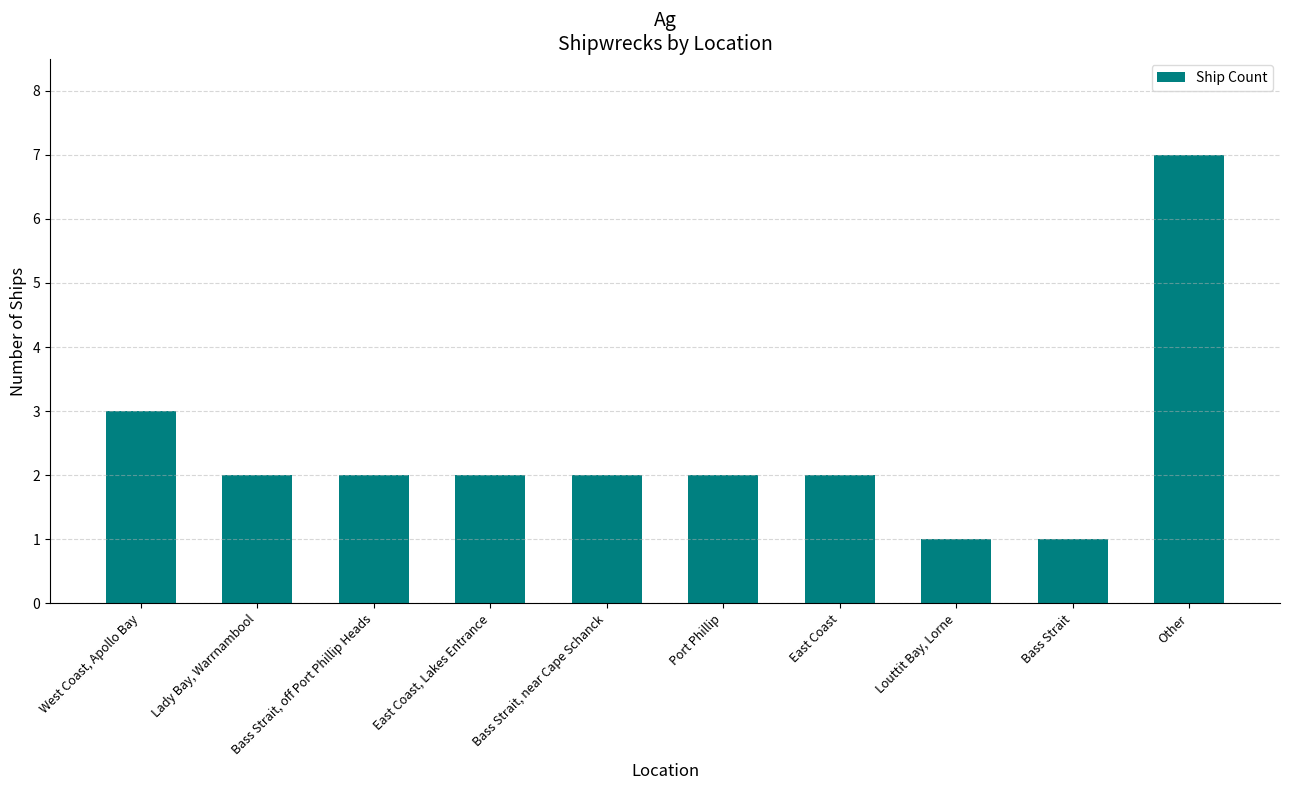

How many categories are shown in the chart?

10